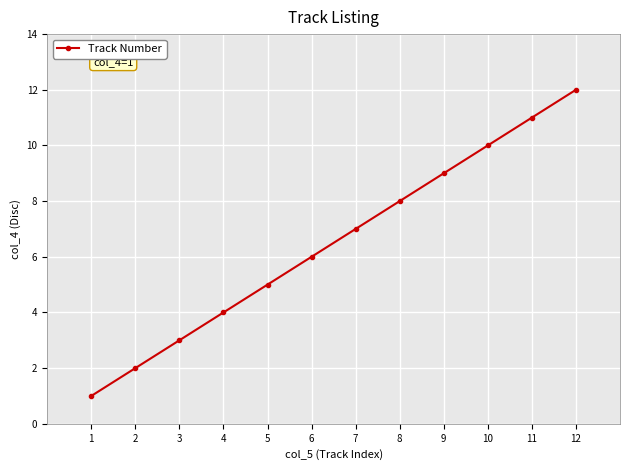

Does the chart have visible grid lines?

Yes